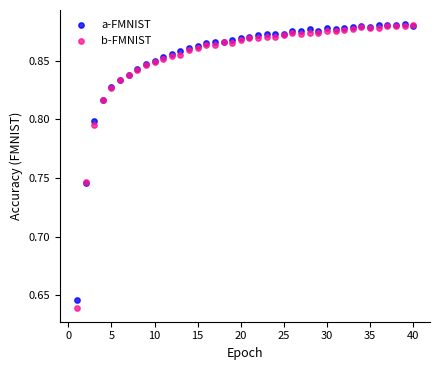

Which series has the widest spread of Y values?

b-FMNIST